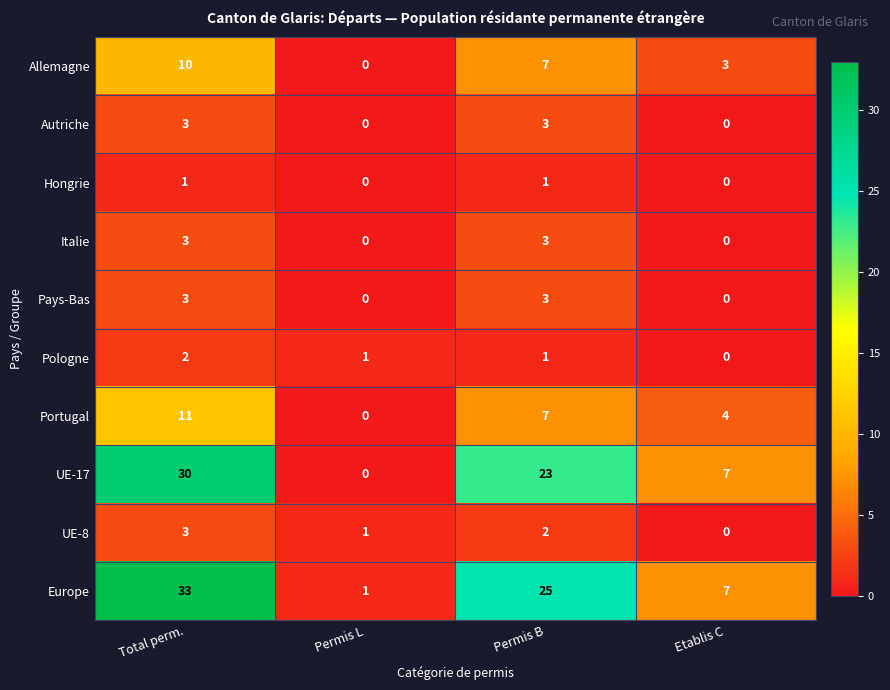

Is it true that UE-17 equals 53 at Total perm.?

False